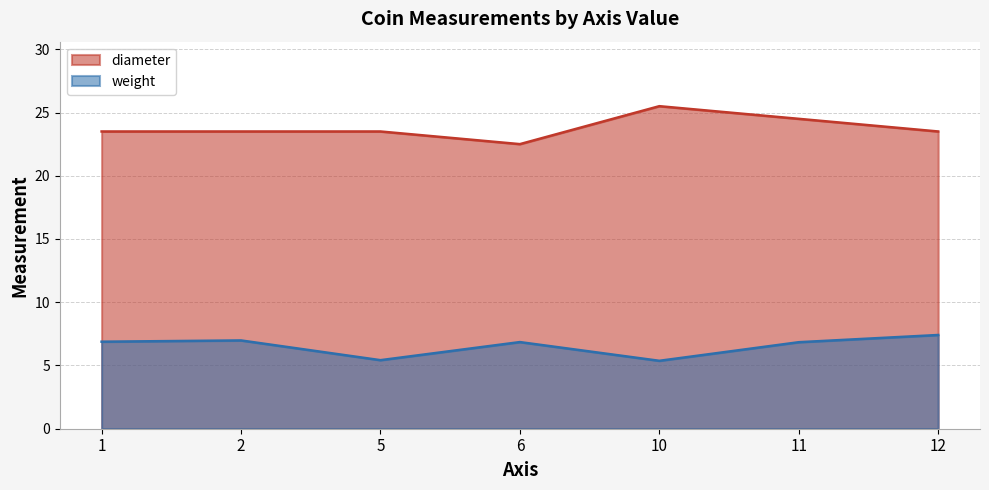

Where does the diameter series first go above 23?

1